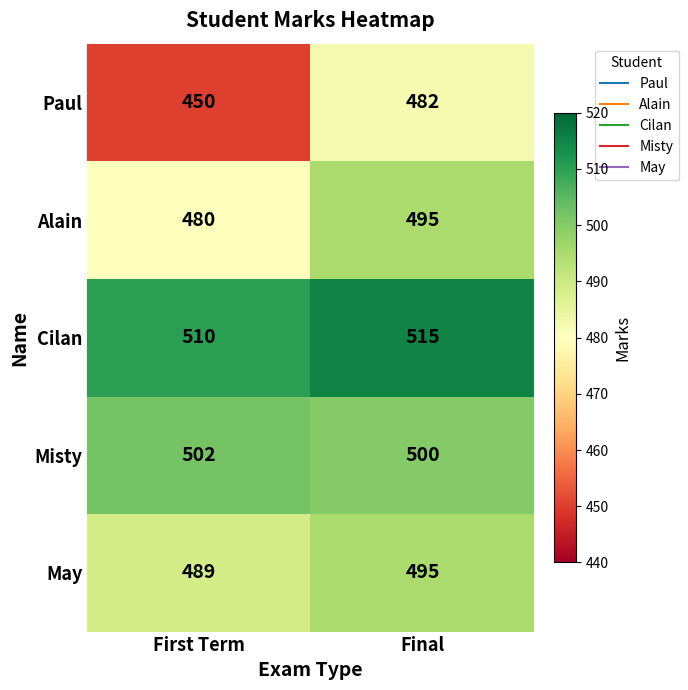

List the labels in order of Misty value, largest first.

First Term, Final